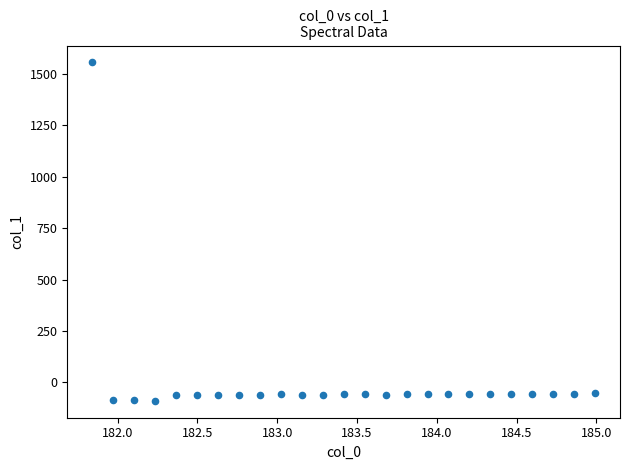

What is the range of X values (max minus min)?

3.1